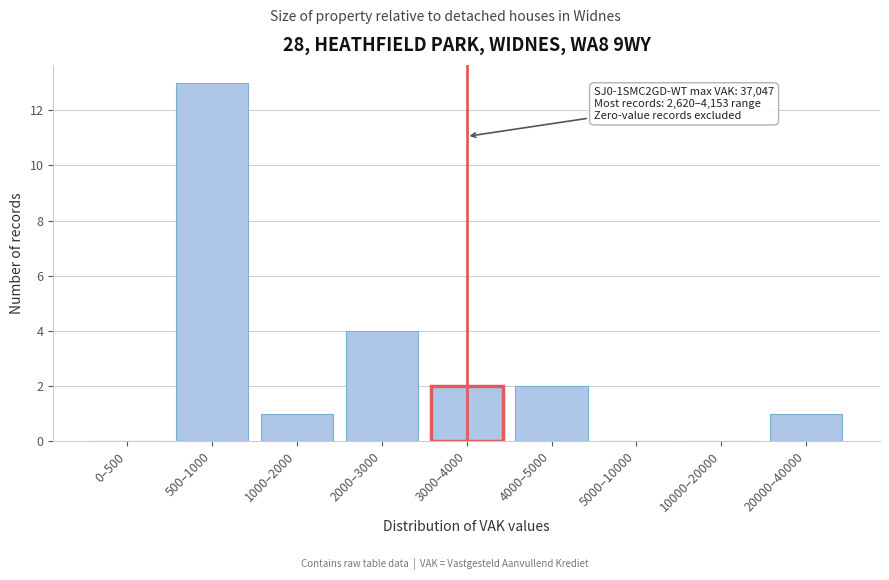

Reading left to right, transcribe all the data shown in this chart.

0–500=0	500–1000=13	1000–2000=1	2000–3000=4	3000–4000=2	4000–5000=2	5000–10000=0	10000–20000=0	20000–40000=1